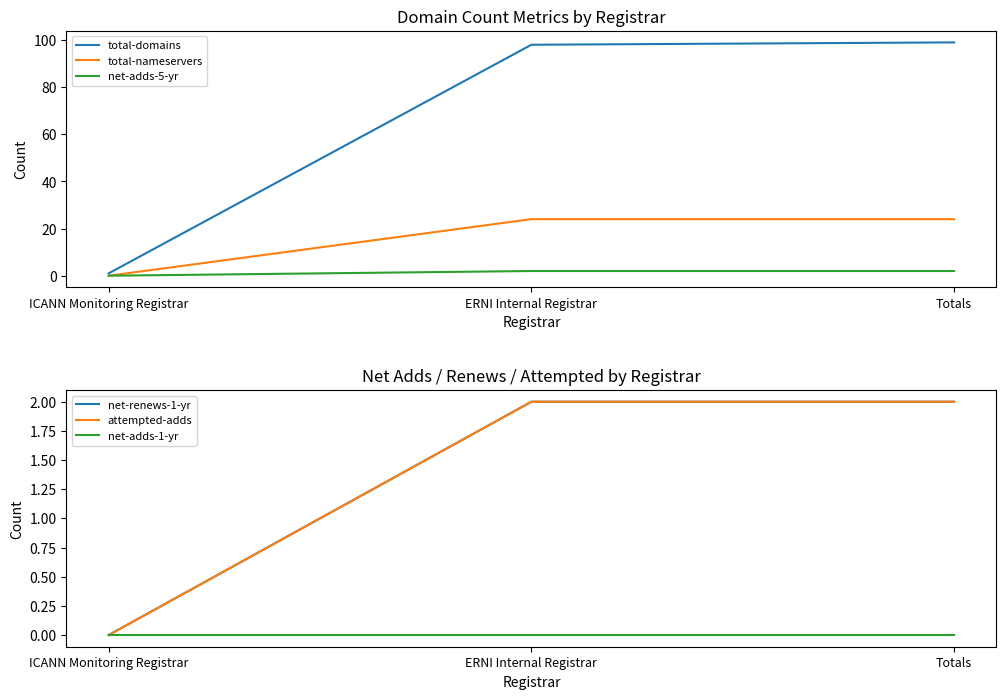

What position from the left is ICANN Monitoring Registrar?

1